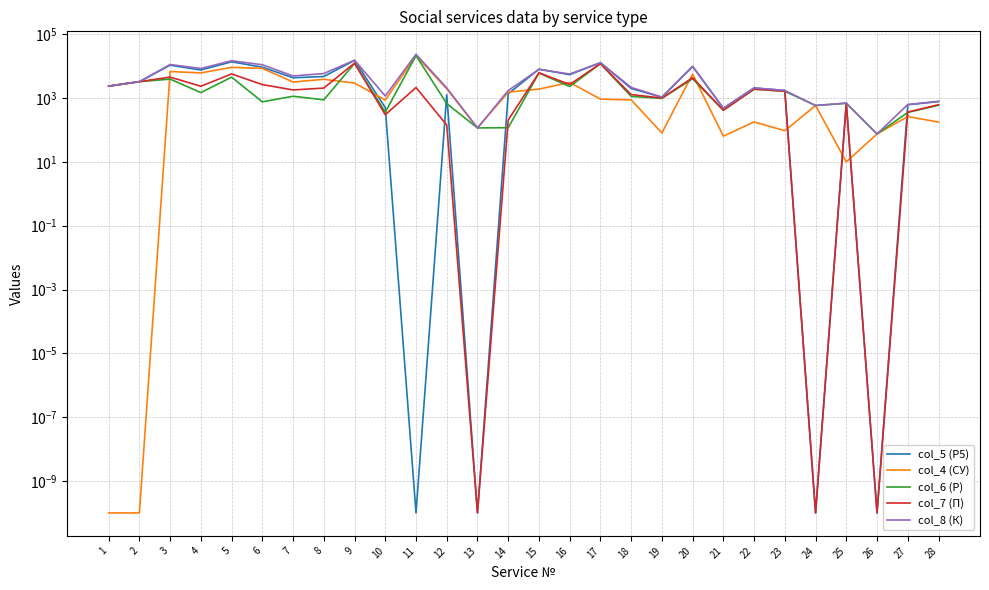

Which series has the largest range (max minus min)?

col_8 (К)